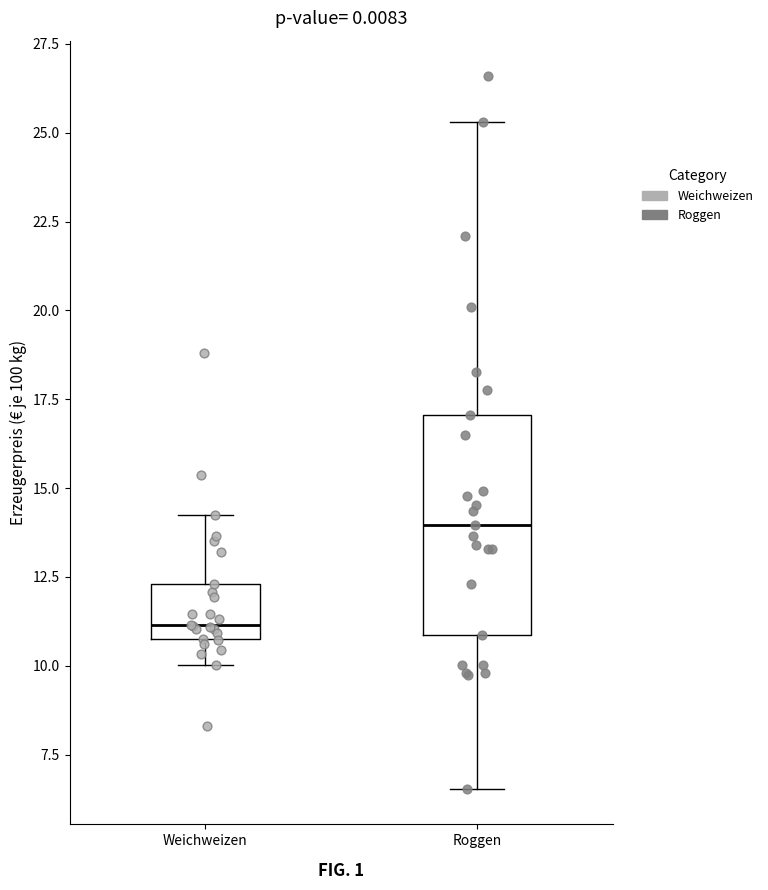

Where does the upper whisker of the box for Weichweizen end on the y-axis? The values are not printed on the chart, so give them approximately, as read against the axis.

14.0